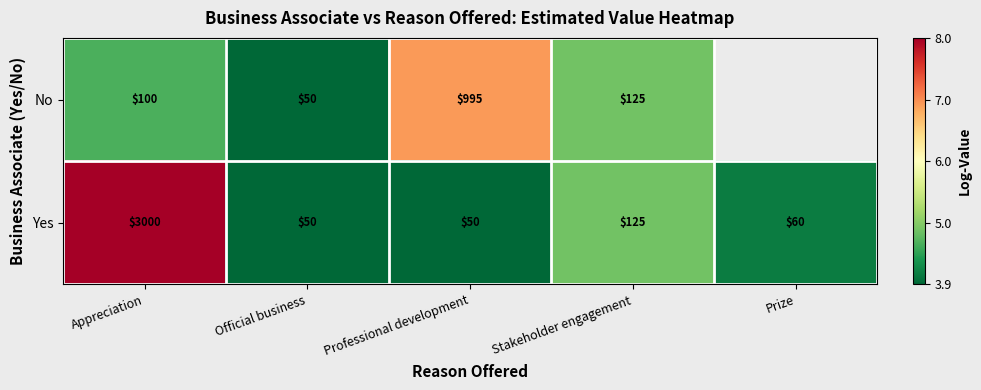

Is the value of No at Official business greater than the value of Yes at Stakeholder engagement?

No